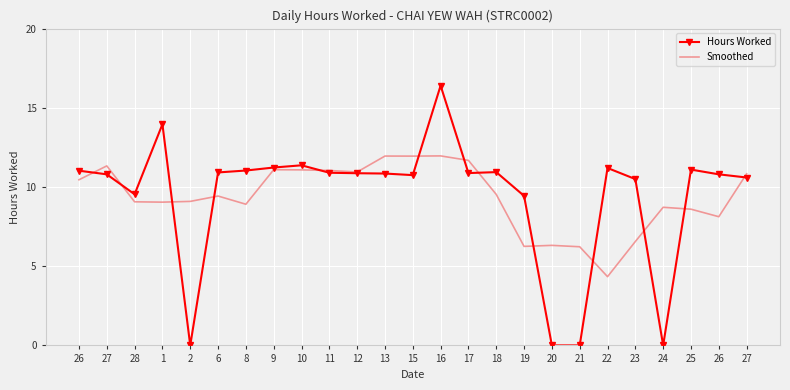

List the series in order of their peak value, highest first.

Hours Worked, Smoothed